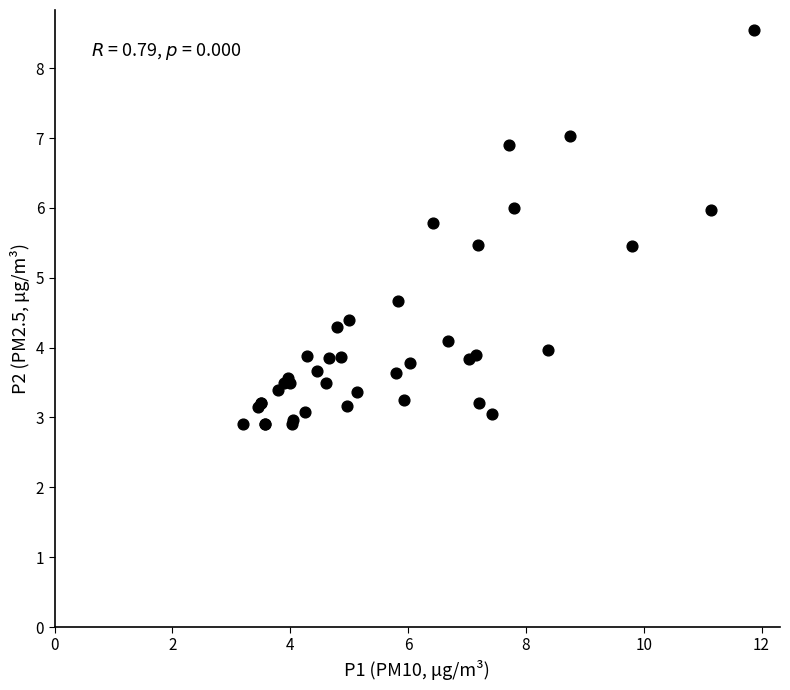

What Y value in the scatter plot is closest to 5?

4.7